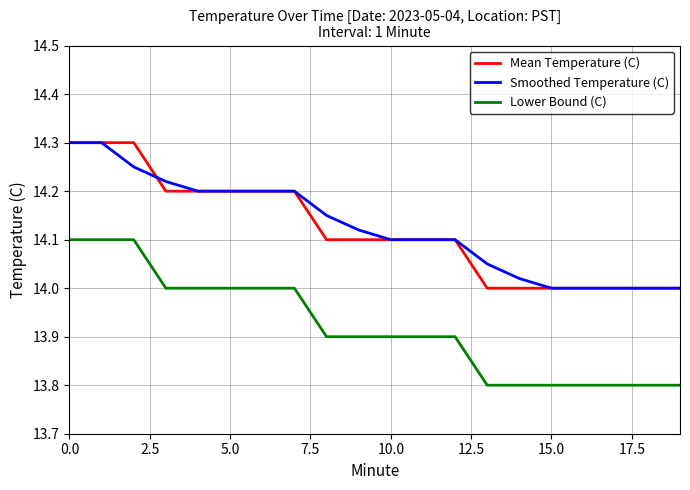

True or false: Lower Bound (C) and Mean Temperature (C) intersect in this chart.

False